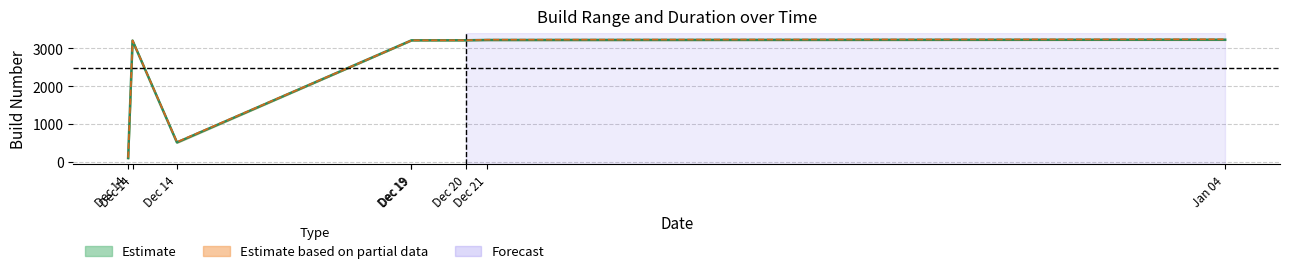

Where is min_build nearest to the value 1665?

Dec 14